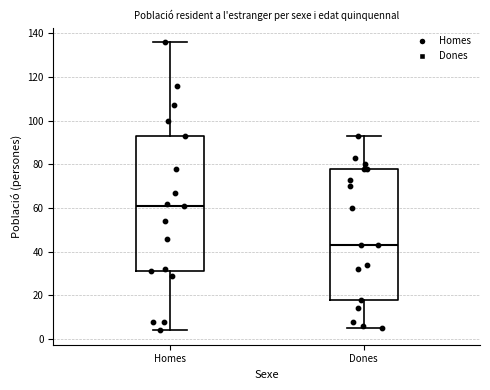

Reading left to right, read every box against the y-axis: the position of its median line, the range the box covers, and the ends of its whiskers. The values are not printed on the chart, so give them approximately, as read against the axis.

Homes: median 62, box 32 to 94, whiskers 4 to 136
Dones: median 44, box 18 to 78, whiskers 6 to 94